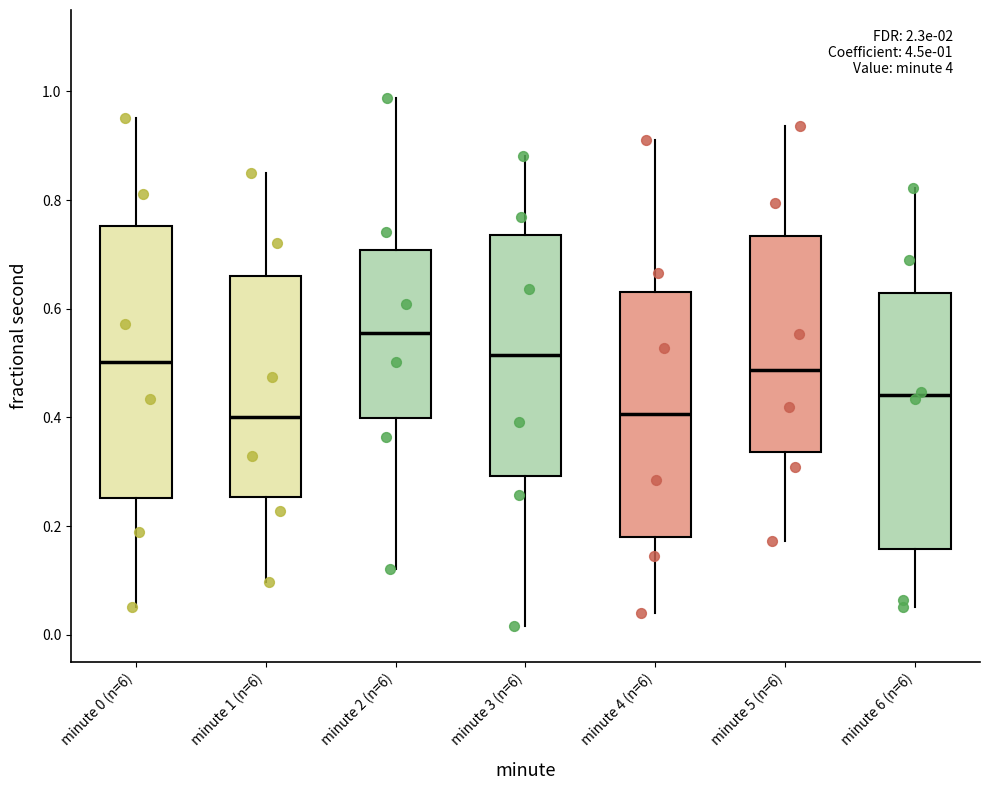

Which box is the tallest, from its lower edge to its upper edge?

minute 0 (n=6)